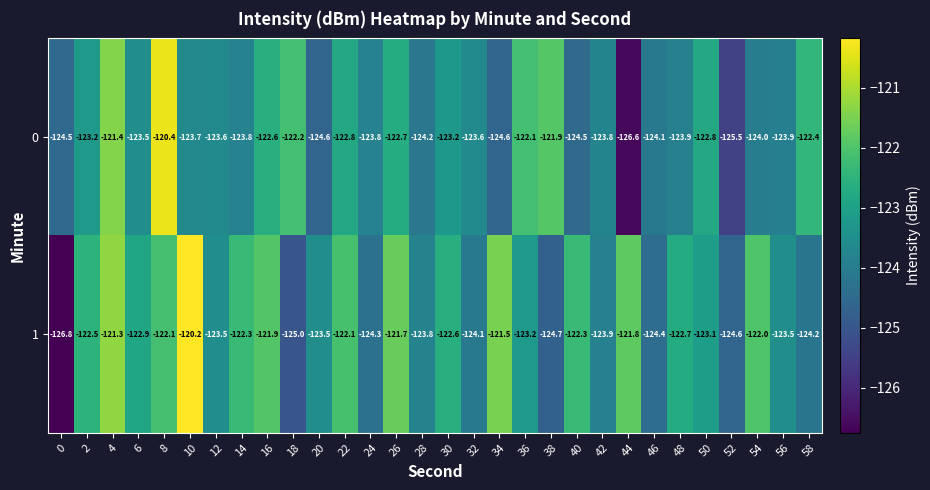

Which category has the highest value across all series?

10